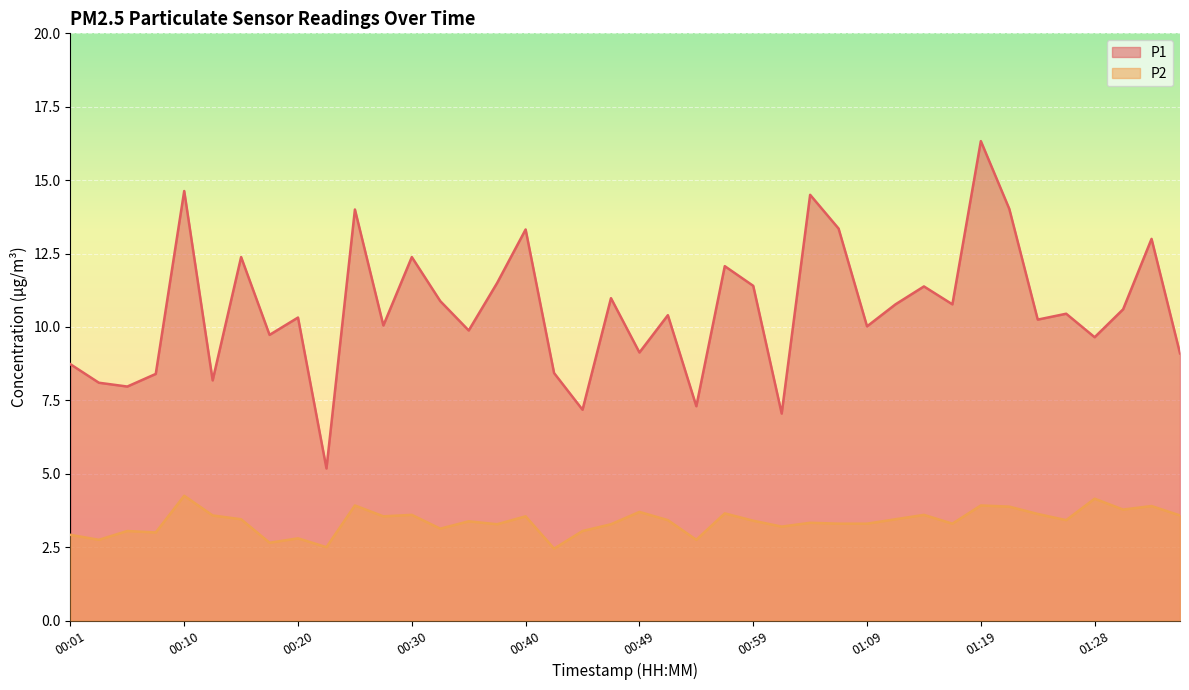

Which series changed the most between 00:01 and 00:49?

P2